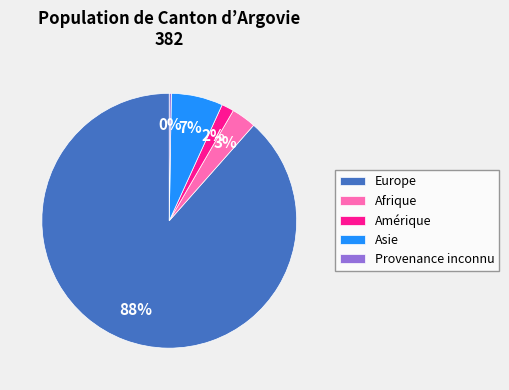

True or false: Europe accounts for 88% of the total.

True